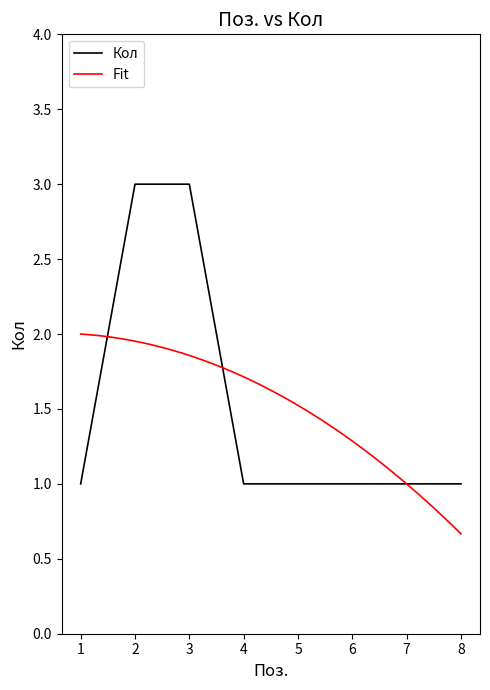

Rank the categories by value from highest to lowest.

2, 3, 1, 4, 5, 6, 7, 8